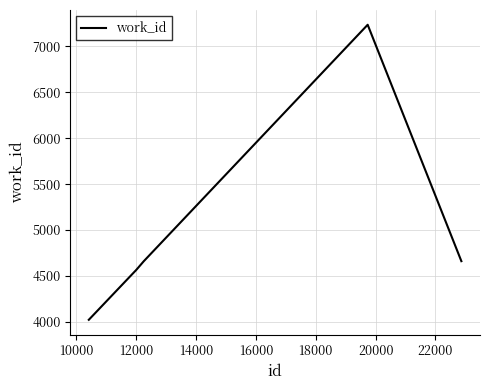

What is the average value?

4948